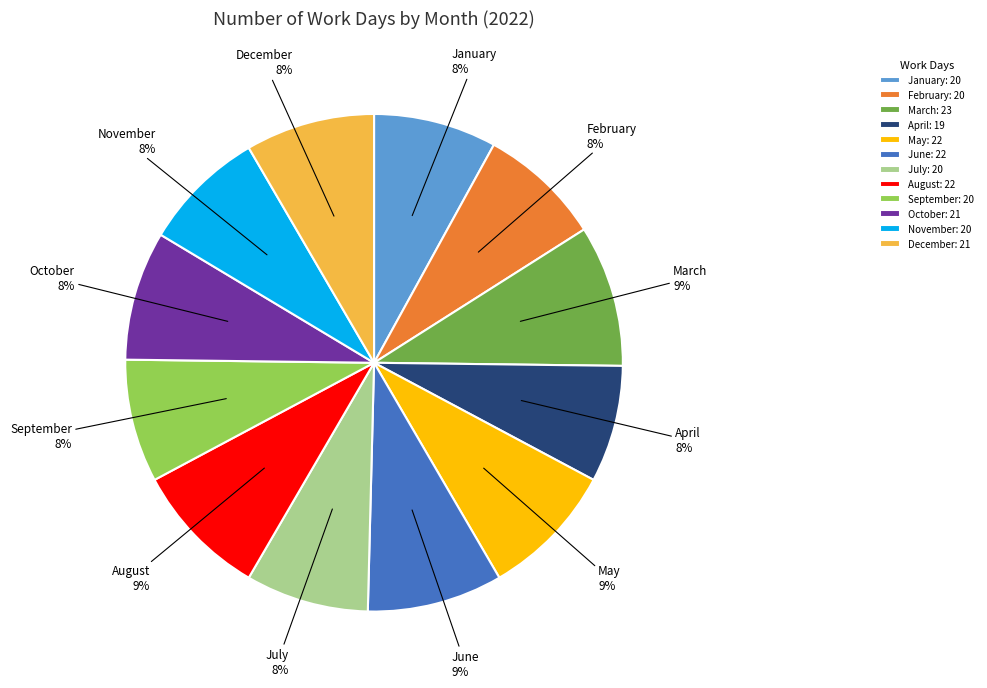

Is there any slice that represents more than half of the pie?

No